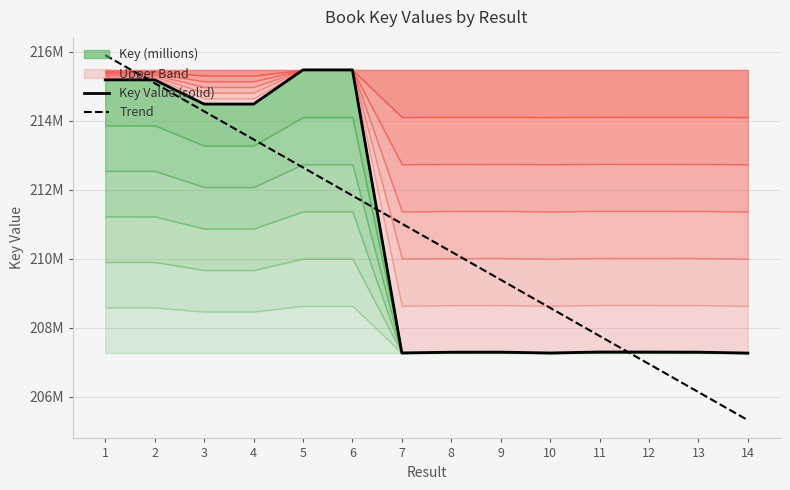

Where do Trend and Key Value (solid) first cross each other?

1 and 2